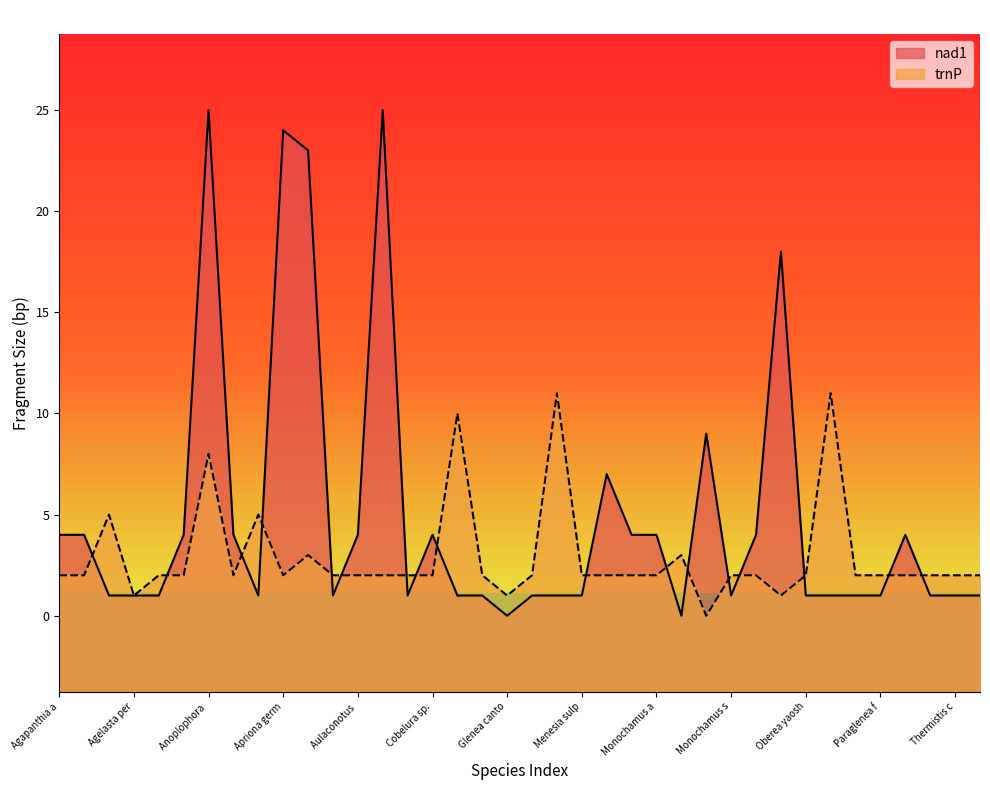

Reading right to left, extract all data points from this chart.

nad1: 1	1	1	4	1	1	1	1	18	4	1	9	0	4	4	7	1	1	1	0	1	1	4	1	25	4	1	23	24	1	4	25	4	1	1	1	4	4
trnP: 2	2	2	2	2	2	11	2	1	2	2	0	3	2	2	2	2	11	2	1	2	10	2	2	2	2	2	3	2	5	2	8	2	2	1	5	2	2